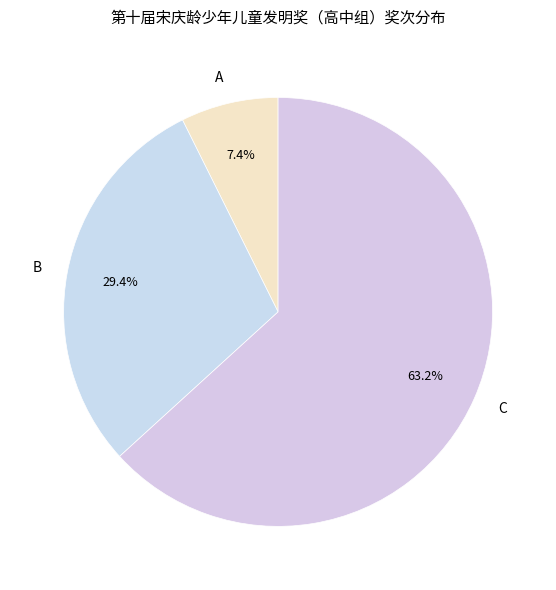

To the nearest percent, what percentage of the pie is C?

63%